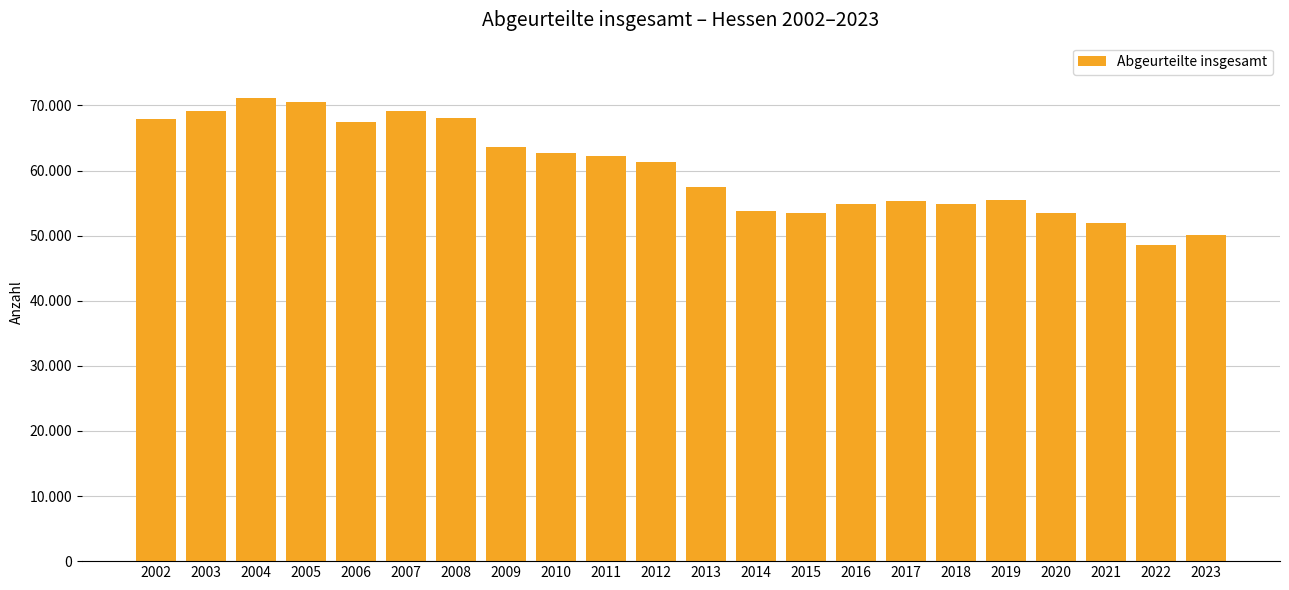

Does the chart contain any negative values?

No